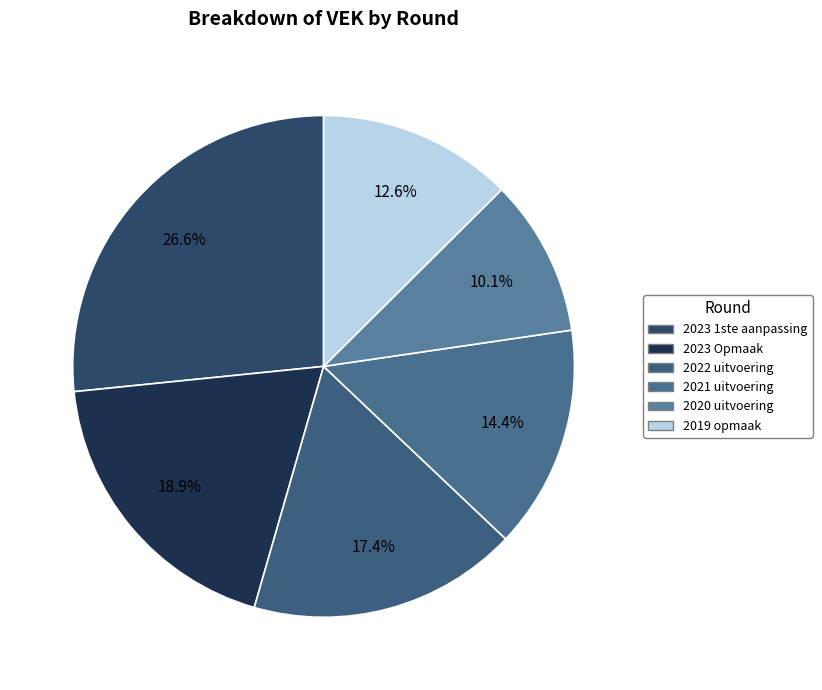

Is there a majority slice in this chart?

No